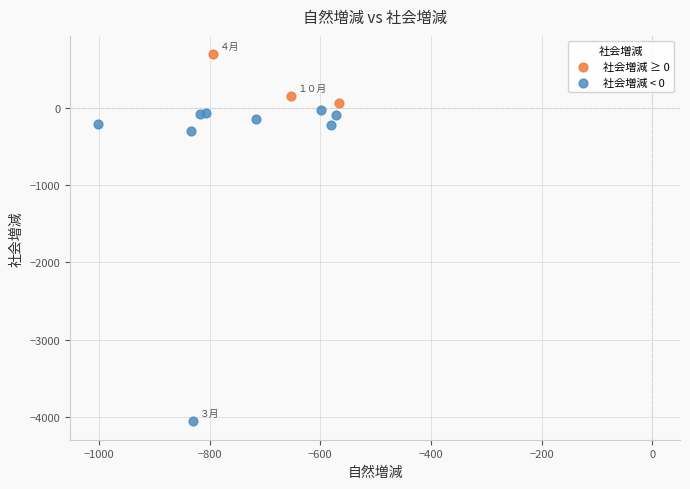

Which series has the largest Y range (max minus min)?

社会増減 < 0